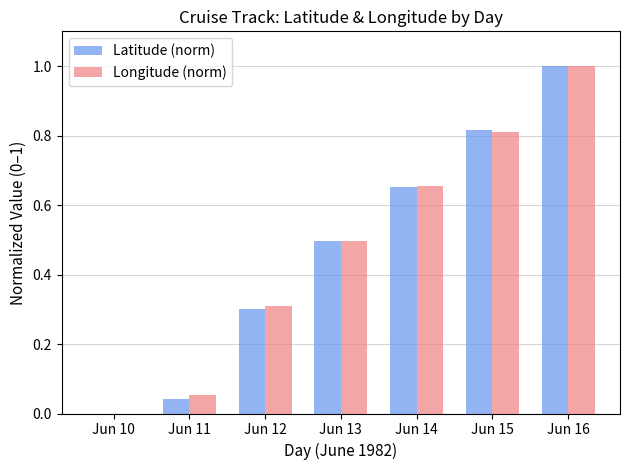

Read the Longitude (norm) value at Jun 12.

0.3